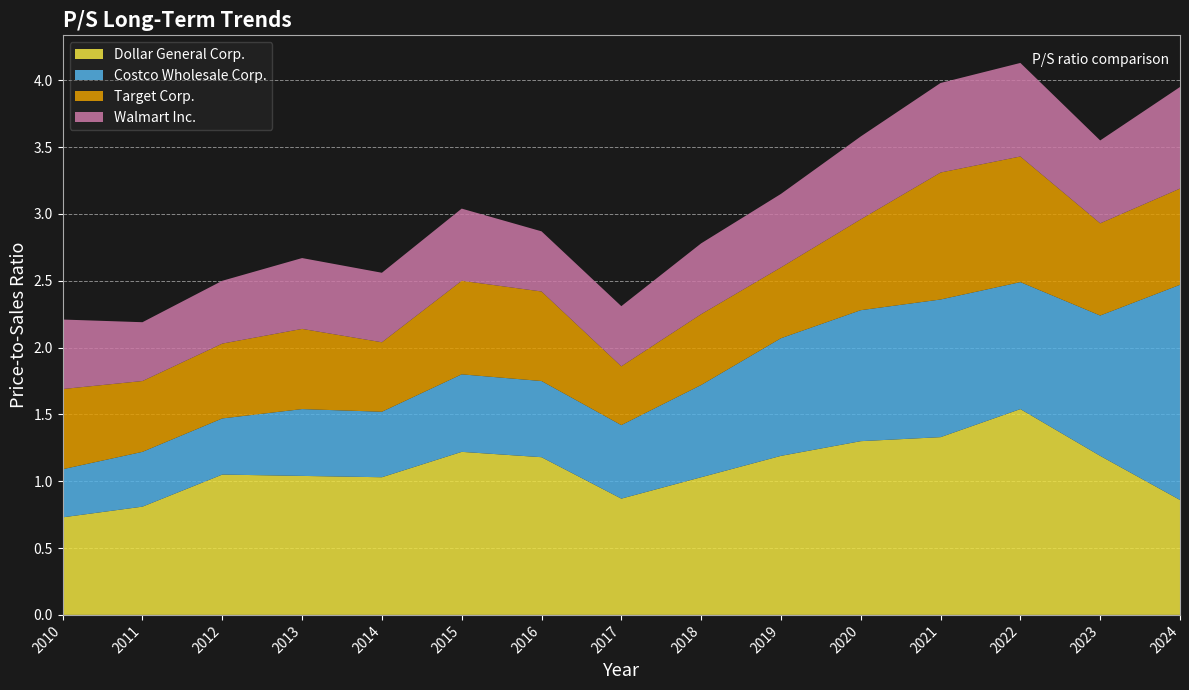

Reading right to left, transcribe all the data shown in this chart.

Dollar General Corp.: 0.9	1.2	1.5	1.3	1.3	1.2	1.0	0.9	1.2	1.2	1.0	1.0	1.1	0.8	0.7
Costco Wholesale Corp.: 1.6	1.1	0.9	1.0	1.0	0.9	0.7	0.6	0.6	0.6	0.5	0.5	0.4	0.4	0.4
Target Corp.: 0.7	0.7	0.9	0.9	0.7	0.5	0.5	0.4	0.7	0.7	0.5	0.6	0.6	0.5	0.6
Walmart Inc.: 0.8	0.6	0.7	0.7	0.6	0.6	0.5	0.5	0.5	0.5	0.5	0.5	0.5	0.4	0.5